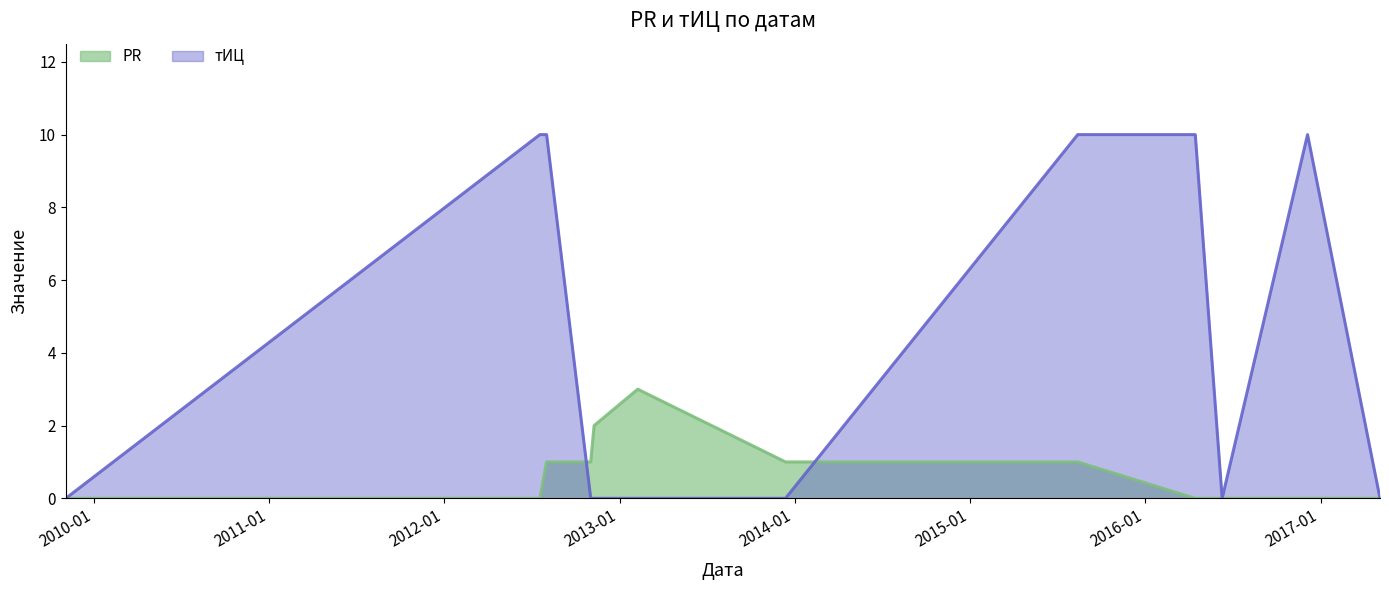

Rank the series by their average value, from highest to lowest.

тИЦ, PR